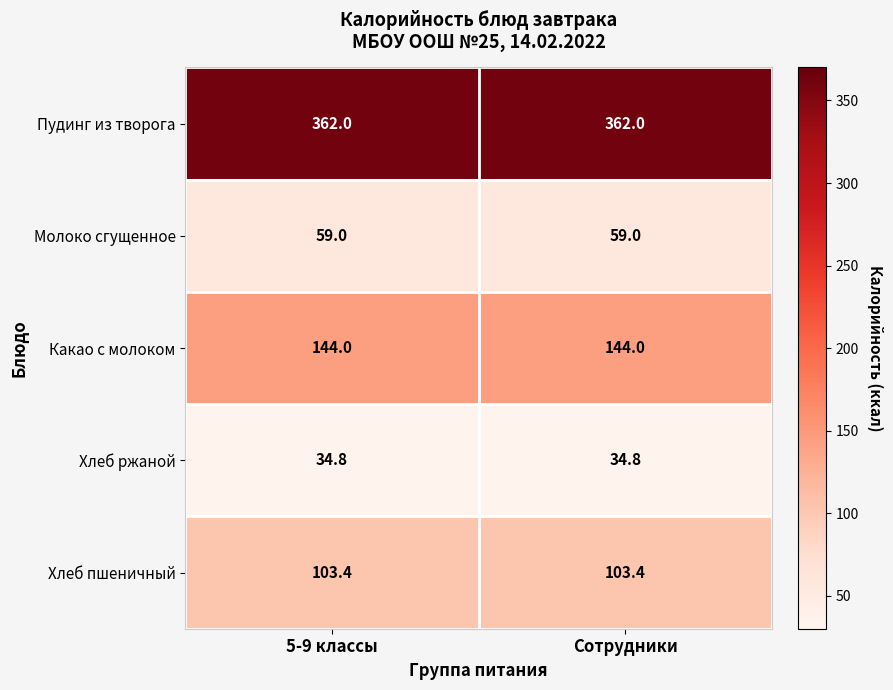

Is it true that Хлеб пшеничный equals 159.9 at 5-9 классы?

False